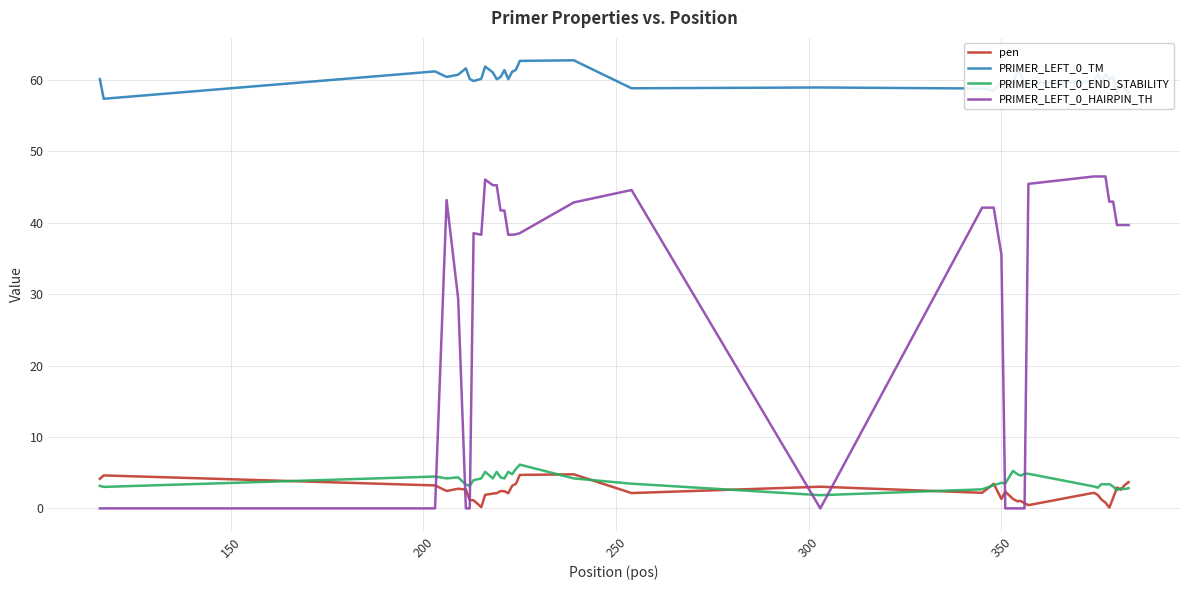

True or false: pen and PRIMER_LEFT_0_HAIRPIN_TH cross at least once.

True